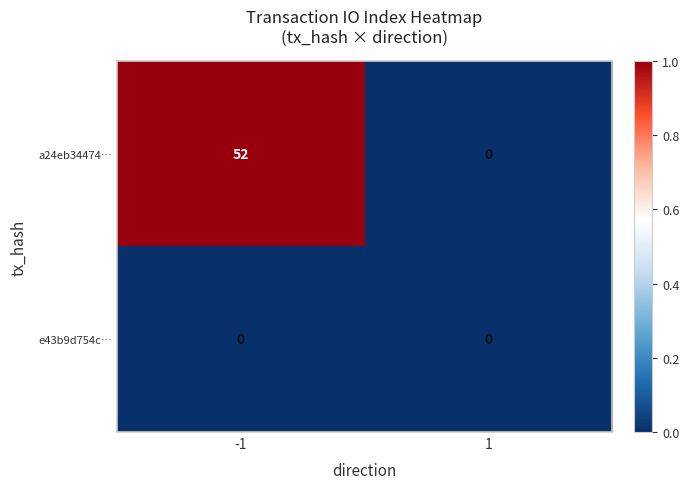

What is the difference between the highest and lowest values at -1?

52